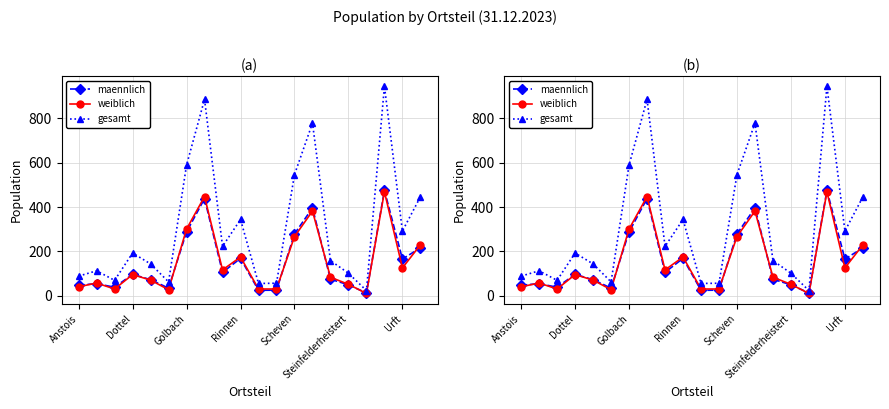

At which label is gesamt closest to 484?

19